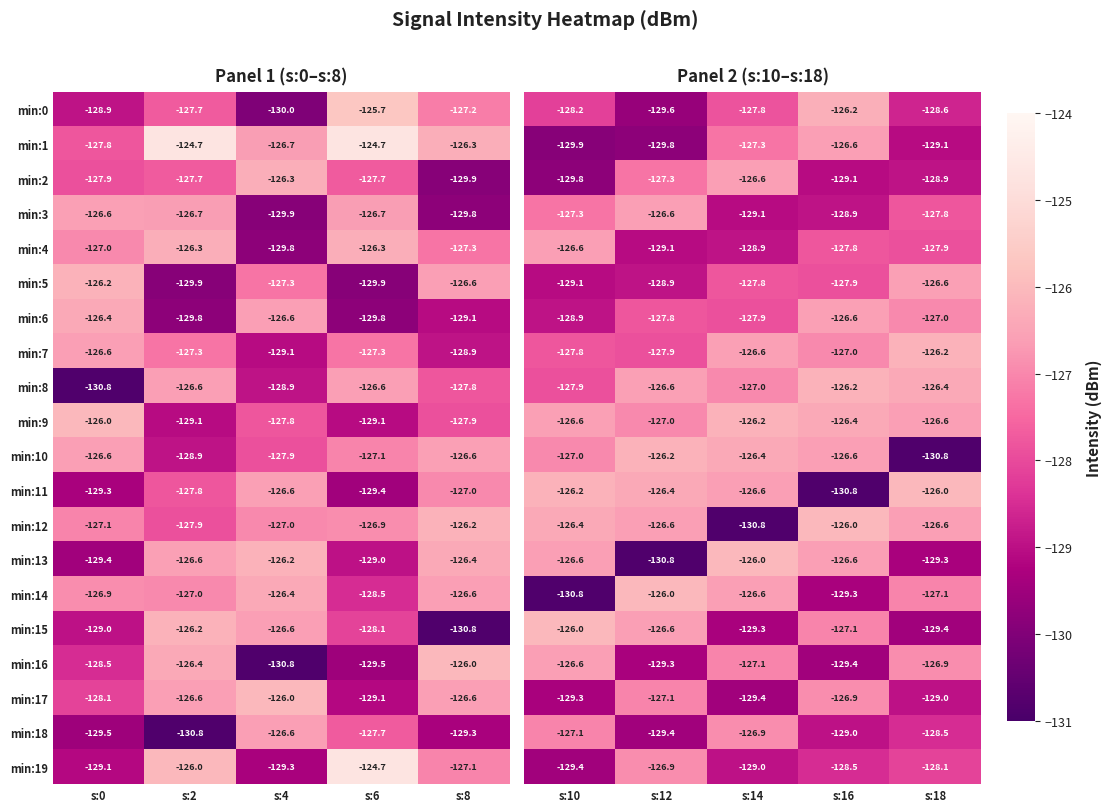

List the labels in order of min:16 value, largest first.

s:8, s:2, s:0, s:6, s:4